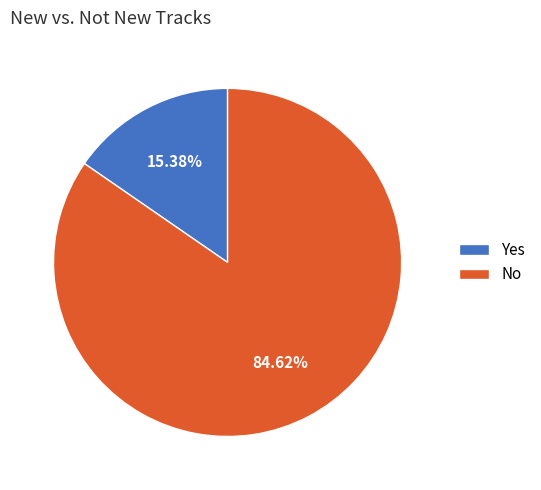

Rank the categories by value from highest to lowest.

No, Yes